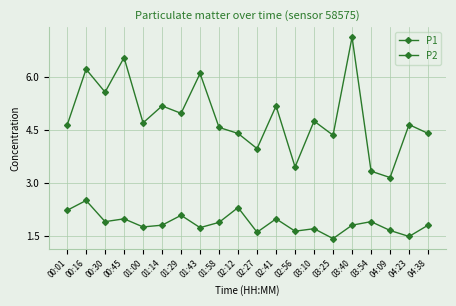

Is this an area chart (filled region under the line)?

No